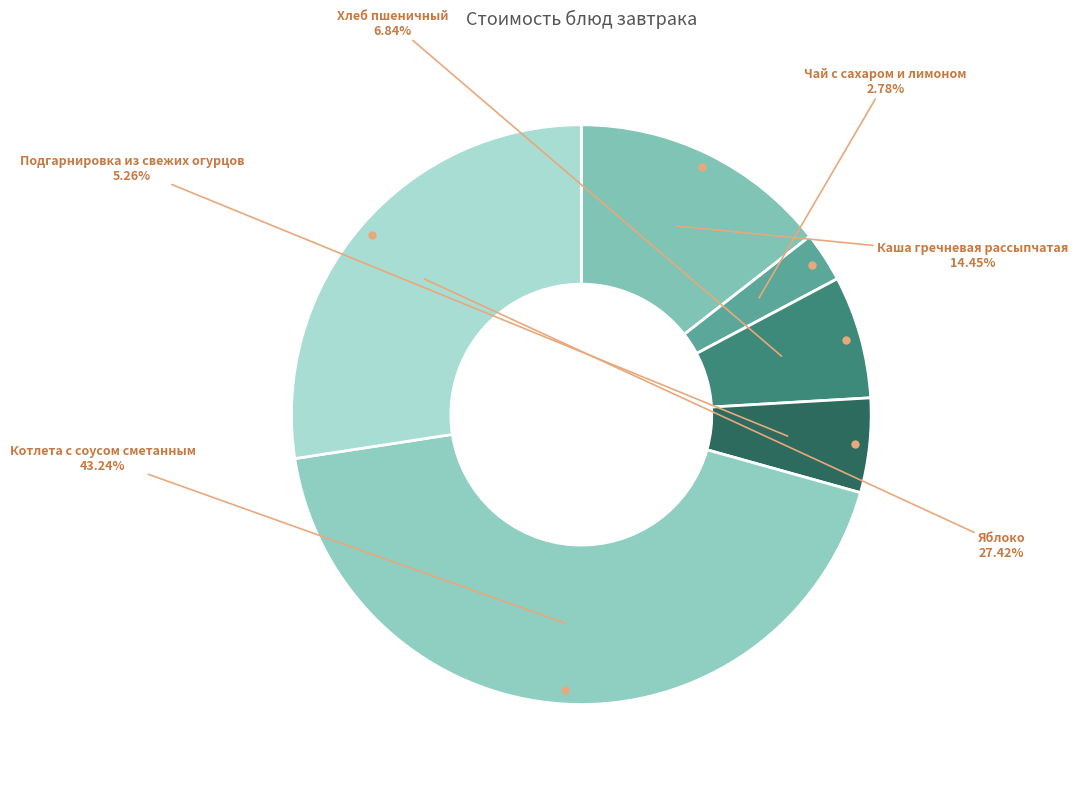

What percentage is the Каша гречневая рассыпчатая slice, to the nearest percent?

14%